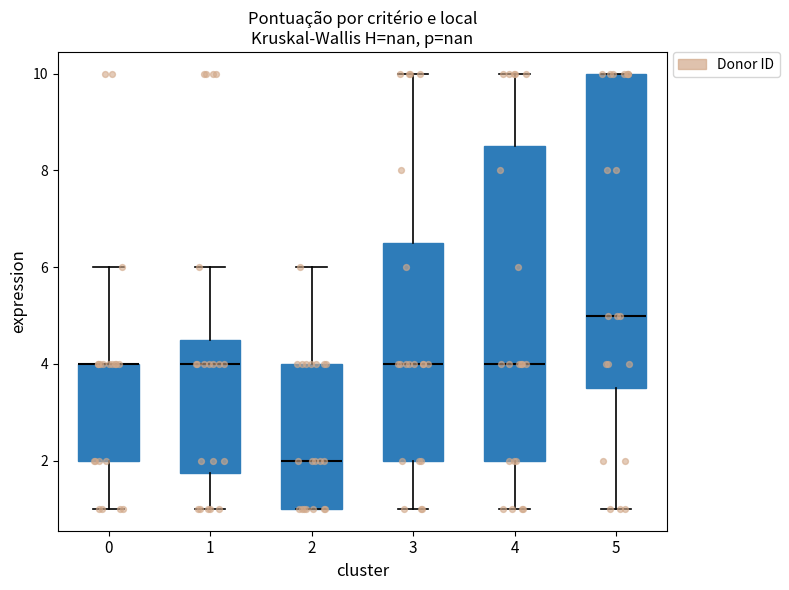

Reading left to right, read every box against the y-axis: the position of its median line, the range the box covers, and the ends of its whiskers. The values are not printed on the chart, so give them approximately, as read against the axis.

0: median 4.0 (drawn on the box's upper edge), box 2.0 to 4.0, whiskers 1.0 to 6.0
1: median 4.0, box 1.8 to 4.6, whiskers 1.0 to 6.0
2: median 2.0, box 1.0 to 4.0, whiskers 1.0 to 6.0
3: median 4.0, box 2.0 to 6.6, whiskers 1.0 to 10.0
4: median 4.0, box 2.0 to 8.6, whiskers 1.0 to 10.0
5: median 5.0, box 3.6 to 10.0, whiskers 1.0 to 10.0